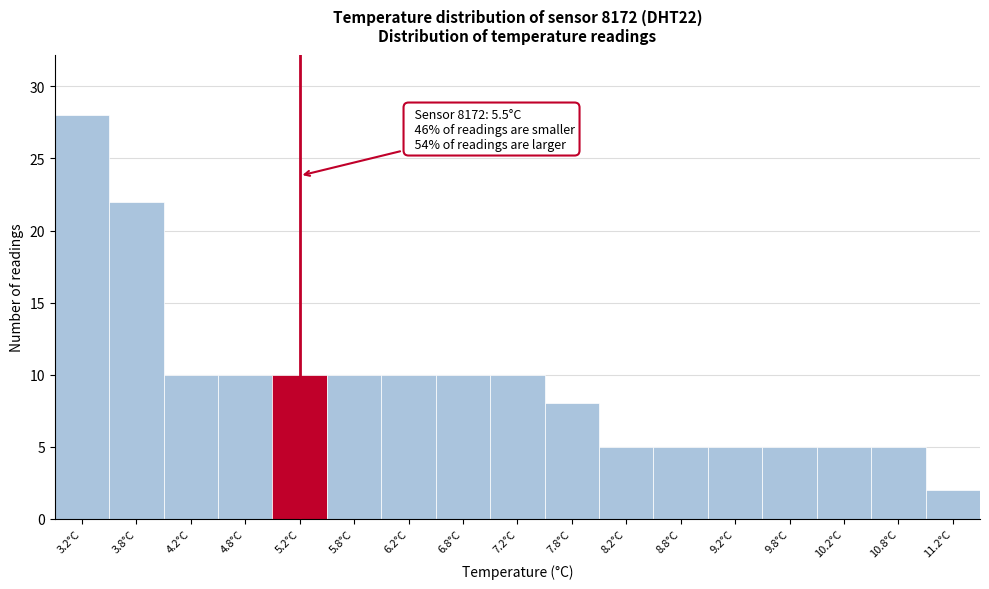

Reading left to right, transcribe all the data shown in this chart.

28	22	10	10	10	10	10	10	10	8	5	5	5	5	5	5	2